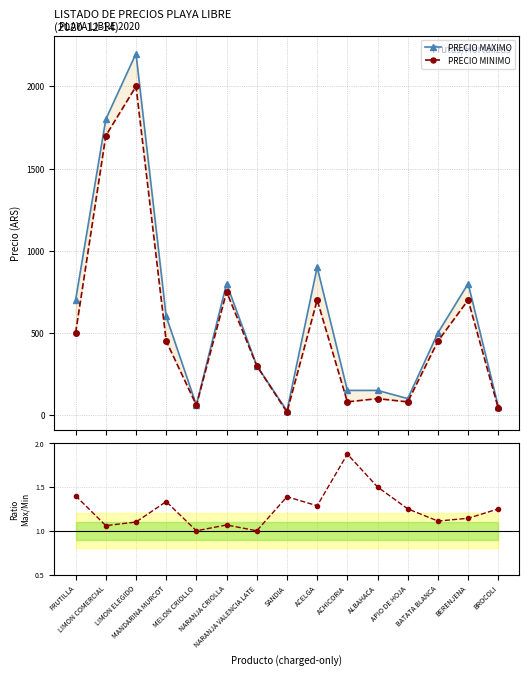

Which series has the largest total across all categories?

PRECIO MAXIMO